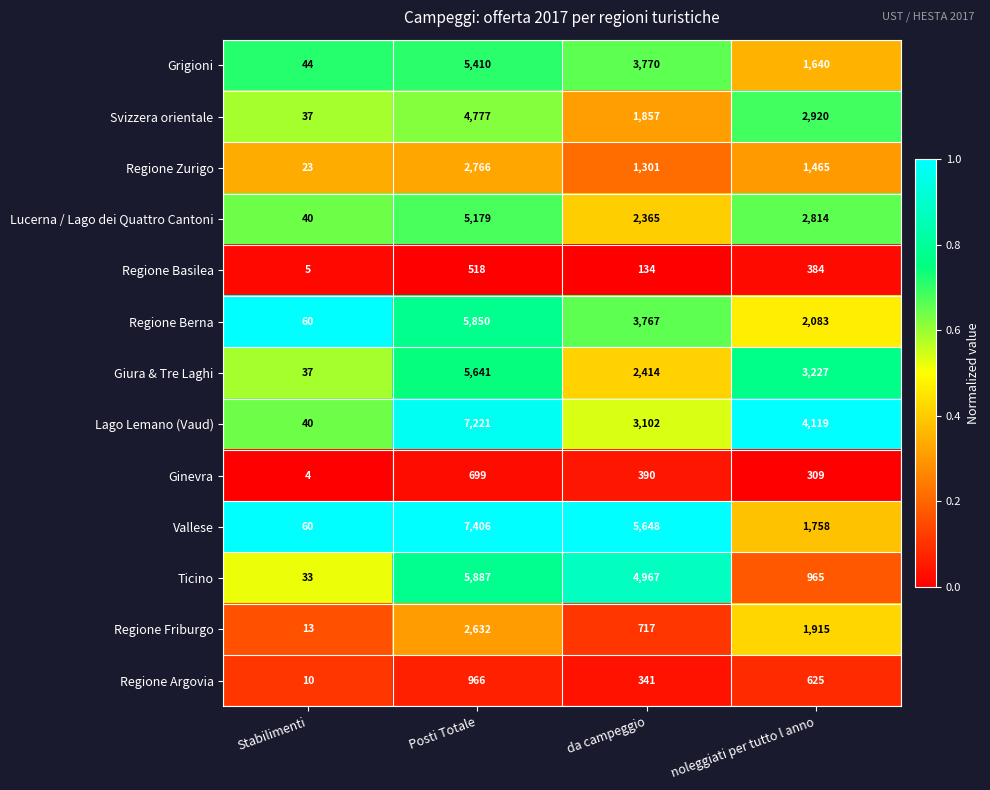

What is the difference between the maximum and minimum values in the Svizzera orientale series?

4740